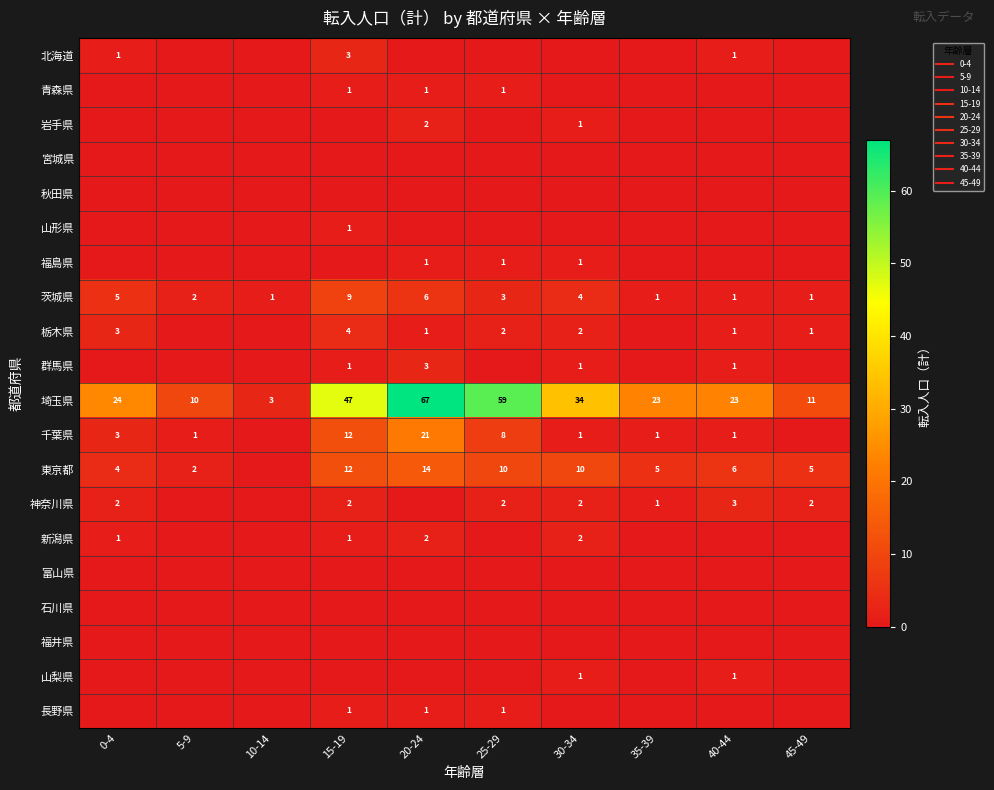

Rank the categories by 山形県 value from highest to lowest.

15-19, 0-4, 5-9, 10-14, 20-24, 25-29, 30-34, 35-39, 40-44, 45-49